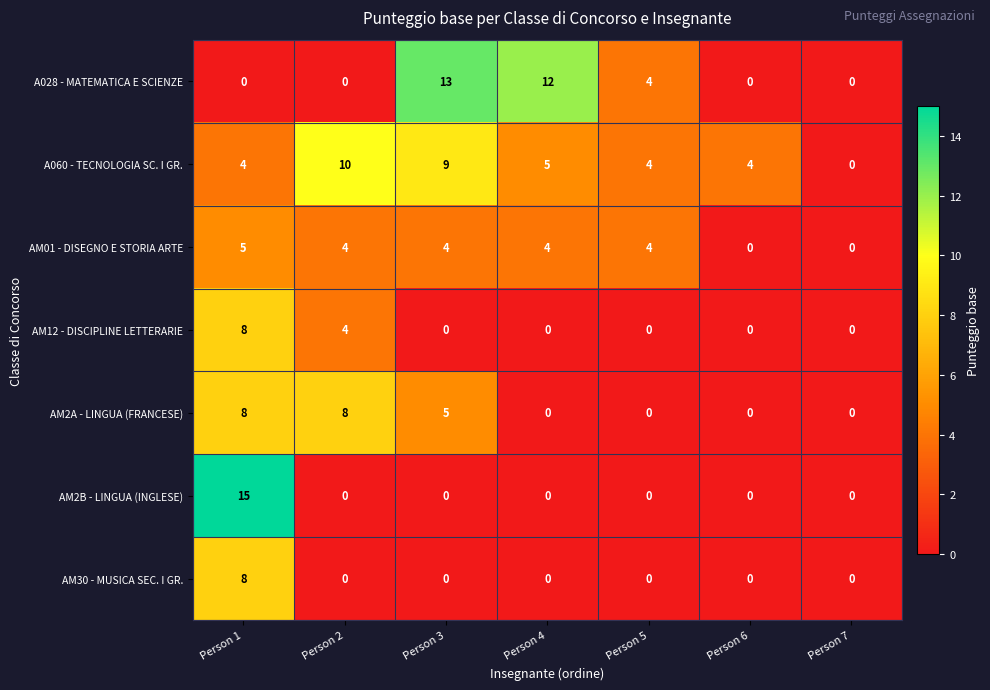

The value of A060 - TECNOLOGIA SC. I GR. at Person 5 is 4. True or false?

True